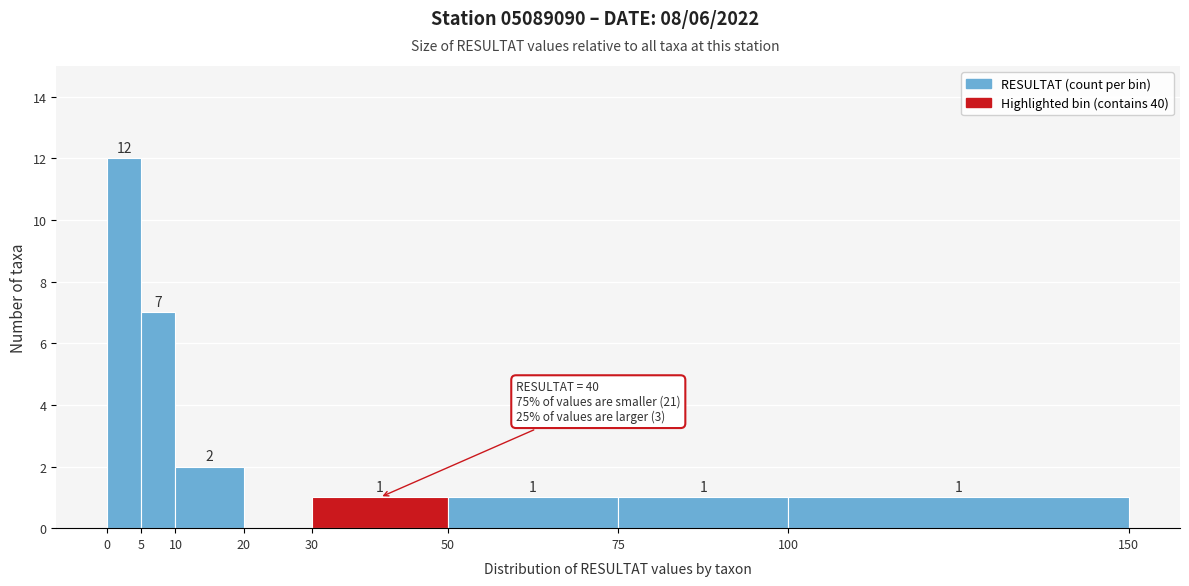

Which range on the x-axis has the tallest bar?

0 to 5